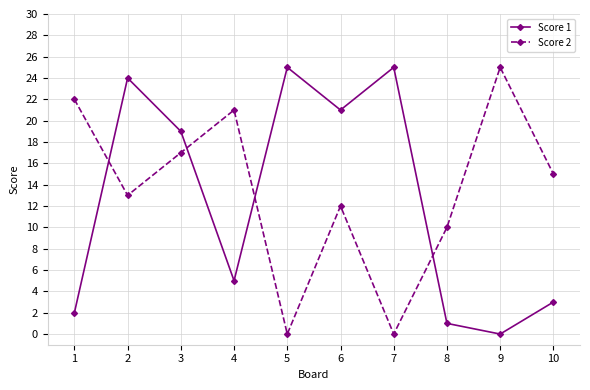

Where is the first local maximum for Score 2?

4